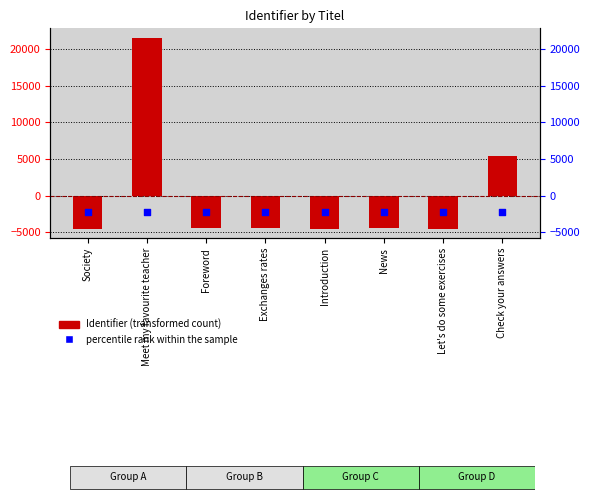

At how many categories does at least one series exceed -991?

2